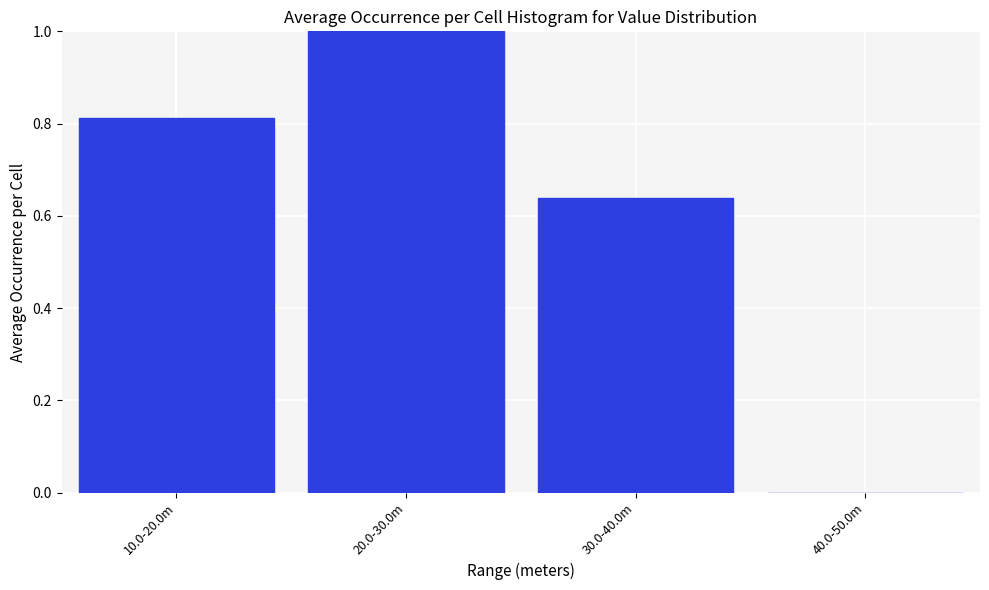

Which has a higher value, 40.0-50.0m or 10.0-20.0m?

10.0-20.0m